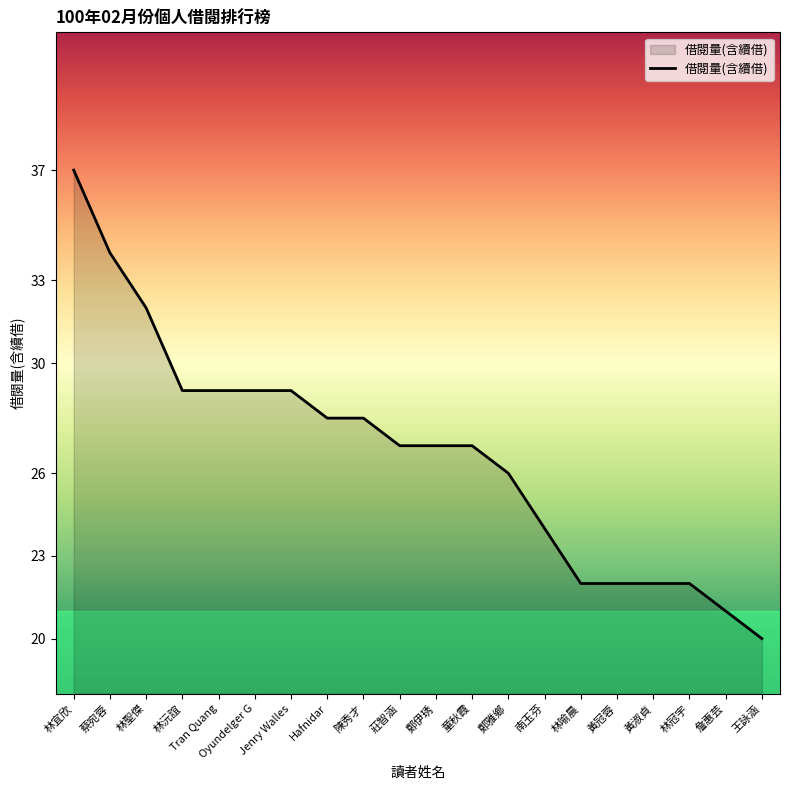

What is the difference between the maximum and minimum values?

17